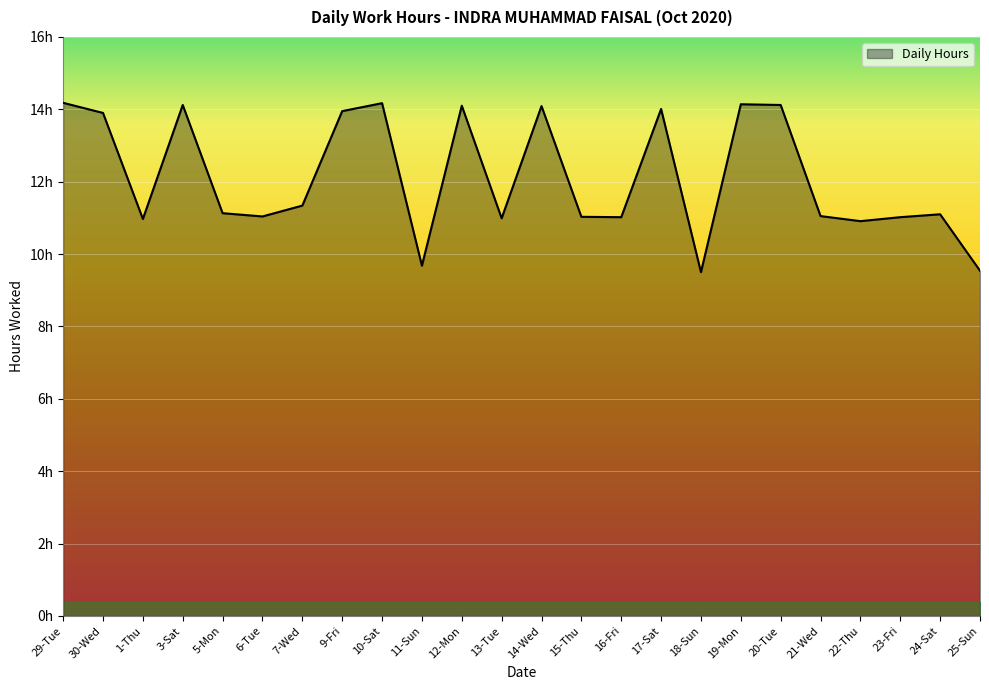

Is this an area chart (filled region under the line)?

Yes